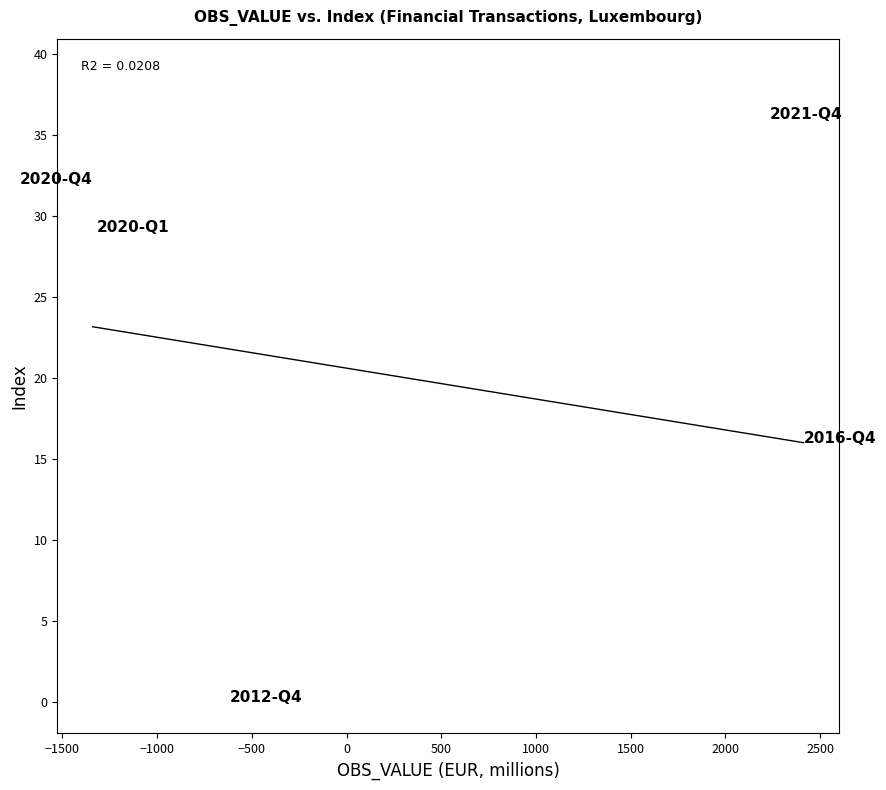

What is the range of X values (max minus min)?

3751